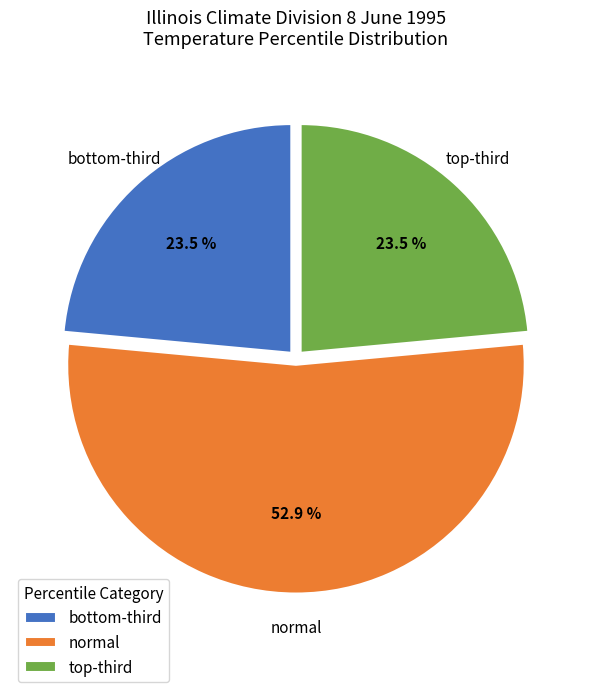

Does any single category account for the majority?

Yes